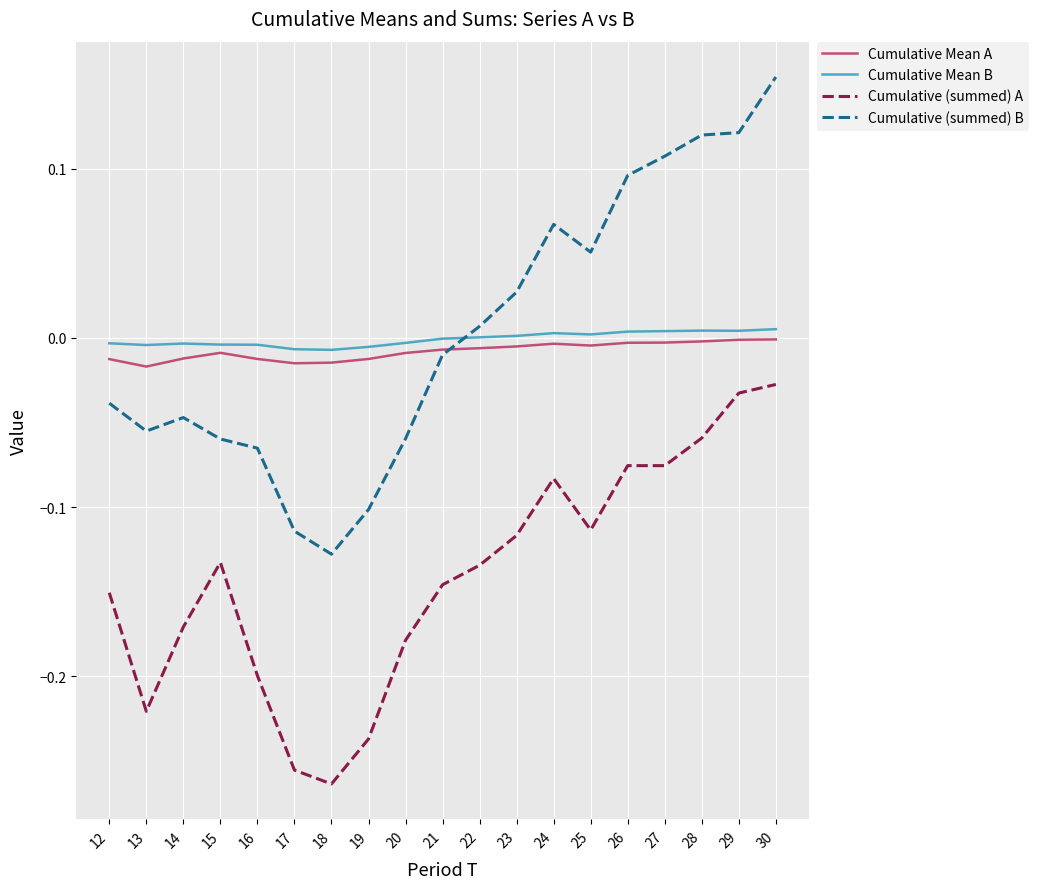

At which category is the sum across all series the highest?

30